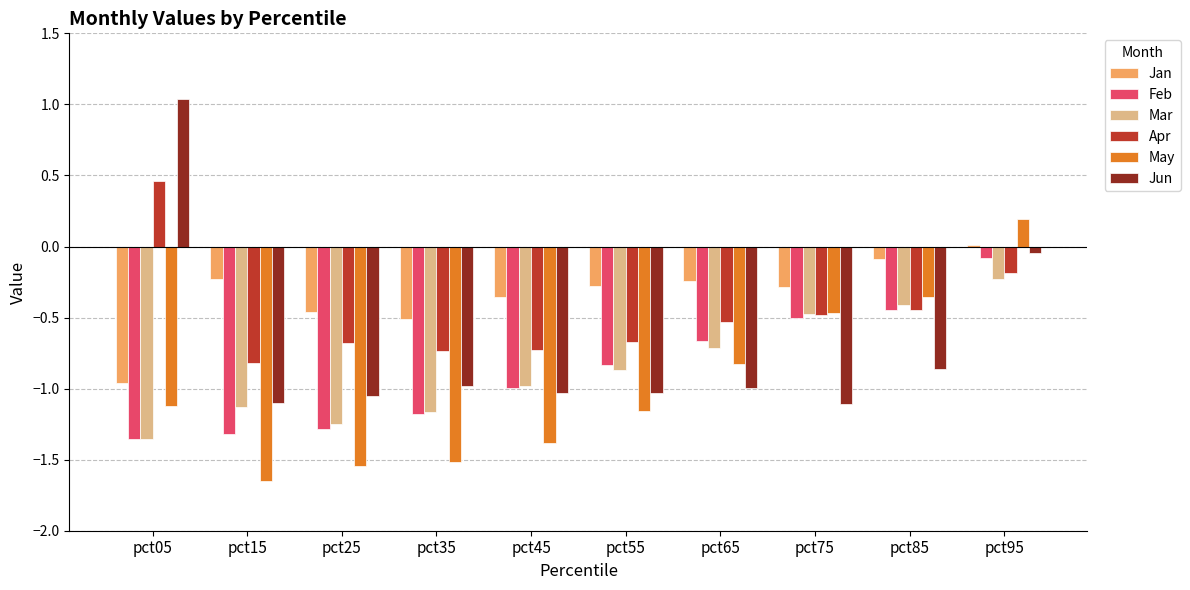

What is the sum of all May values?

-9.8